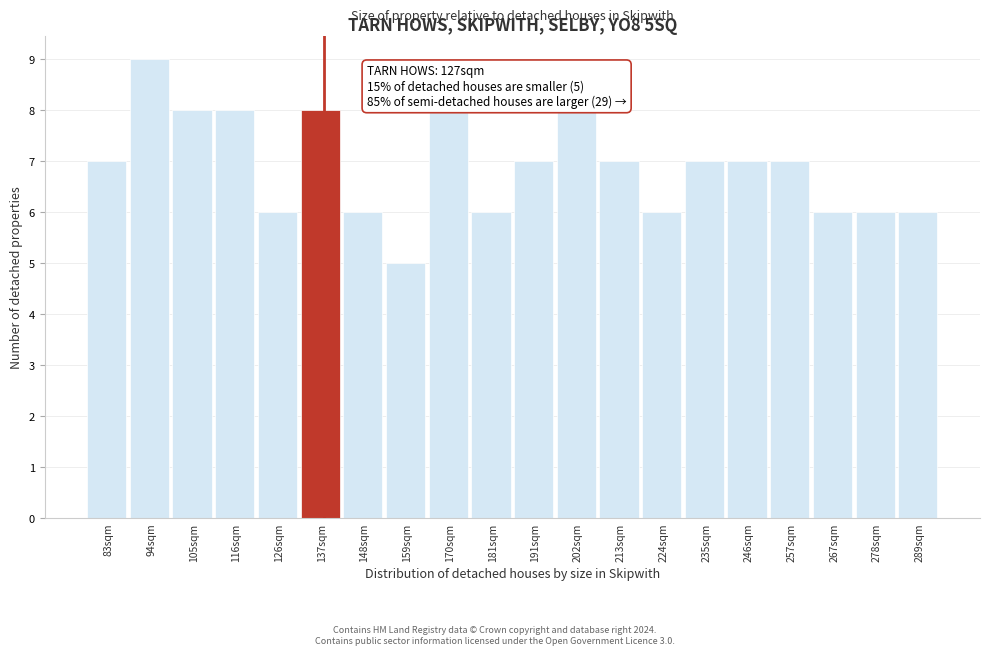

Reading right to left, what are all the values shown in this chart?

6	6	6	7	7	7	6	7	8	7	6	8	5	6	8	6	8	8	9	7